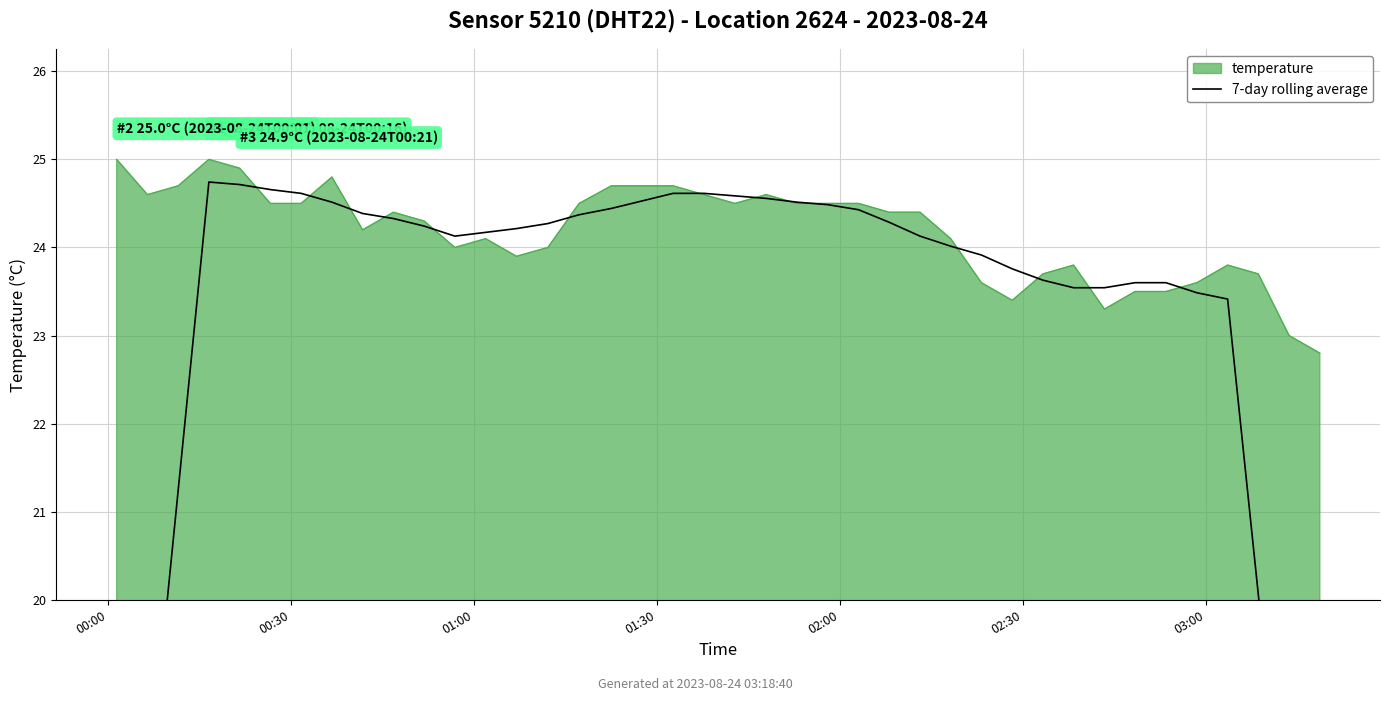

What is the lowest value of the temperature series?

22.8